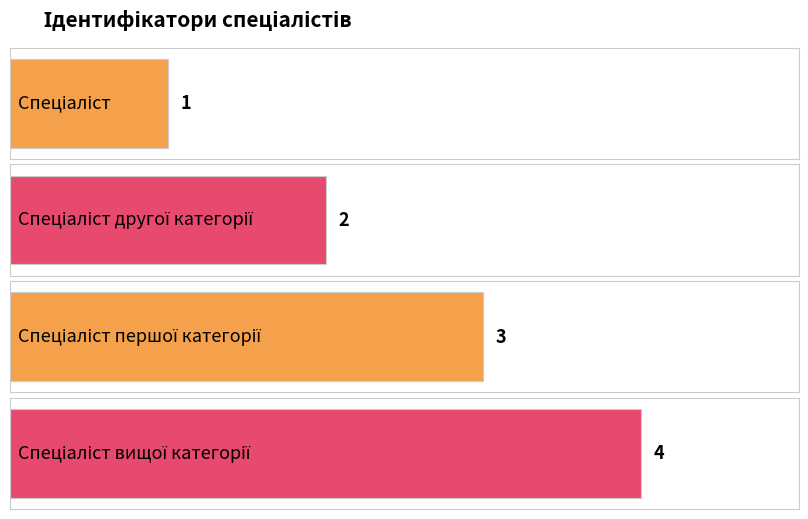

How many data points does each series have?

4